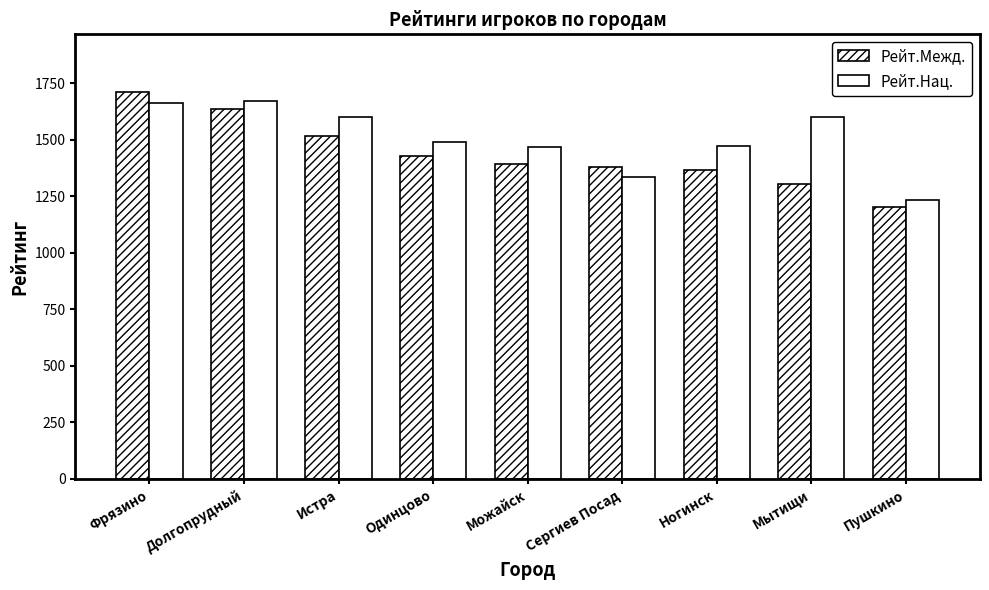

Reading right to left, extract all data points from this chart.

Рейт.Межд.: 1204	1304	1366	1377	1393	1427	1518	1637	1709
Рейт.Нац.: 1233	1602	1471	1336	1469	1491	1600	1671	1664